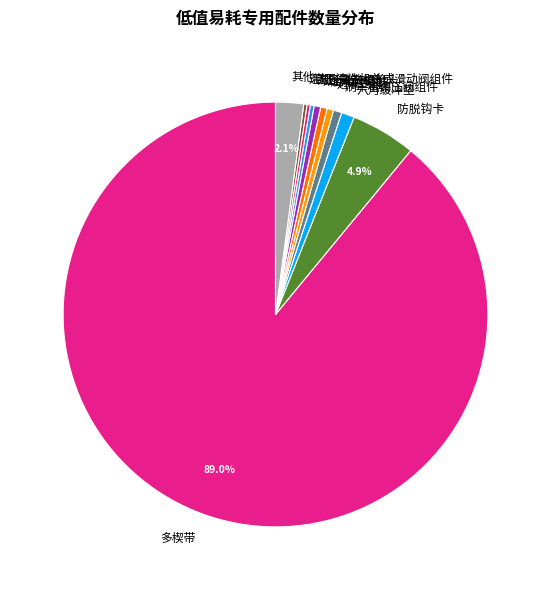

Combined, do 进液汽缸 and 其他 account for over 50%?

No